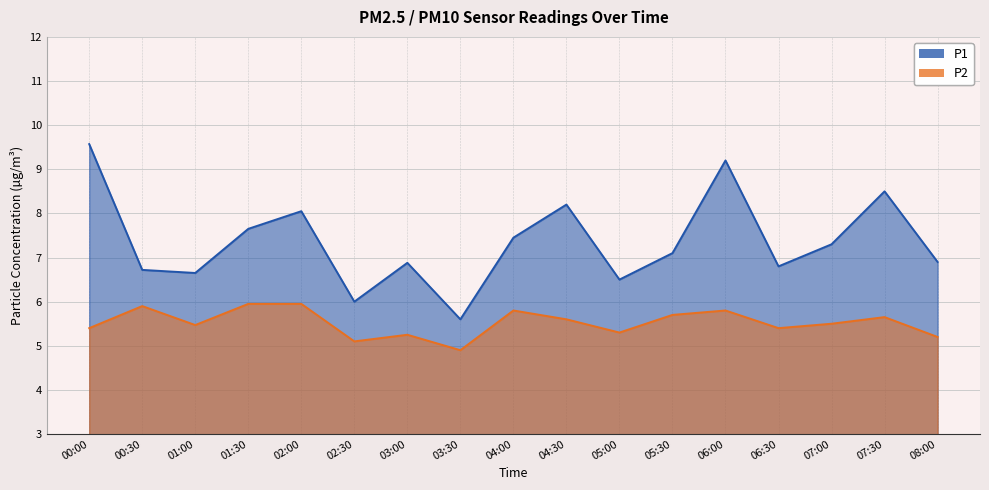

True or false: P2 and P1 cross at least once.

False